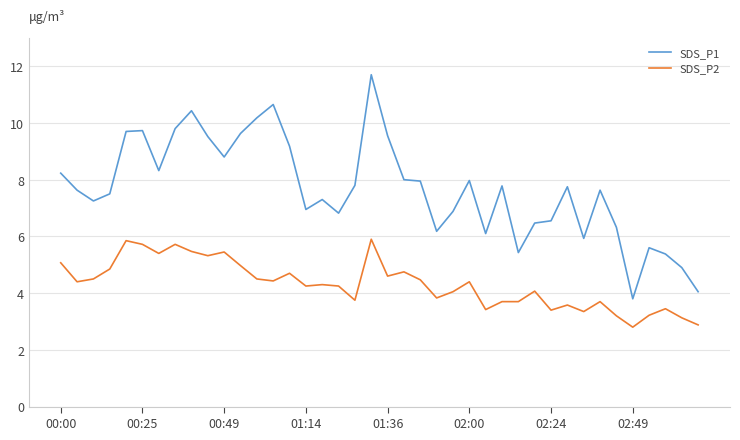

Which series has the largest range (max minus min)?

SDS_P1